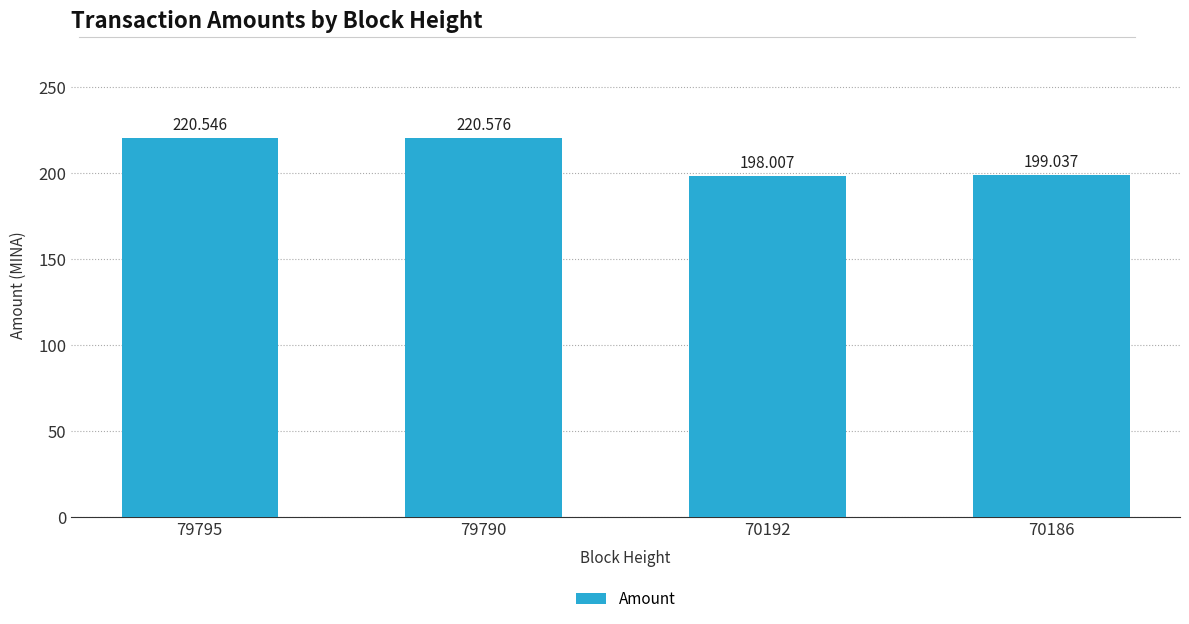

List the labels in order of value, smallest first.

70192, 70186, 79795, 79790